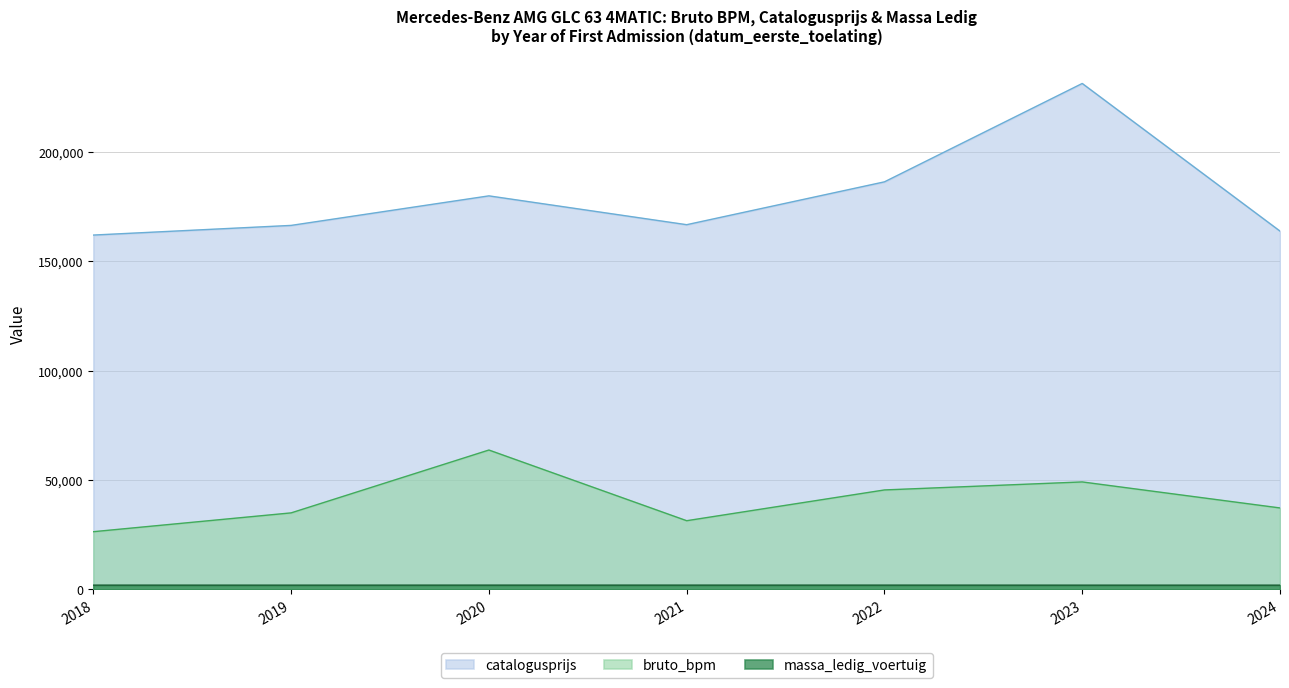

Reading left to right, list all the values displayed in this chart.

bruto_bpm: 2018=26357	2019=34959	2020=63699	2021=31380	2022=45447	2023=49112	2024=37214
catalogusprijs: 2018=161989	2019=166405	2020=179913	2021=166728	2022=186322	2023=231304	2024=163798
massa_ledig_voertuig: 2018=1910	2019=1900	2020=1915	2021=1915	2022=1915	2023=1900	2024=1900